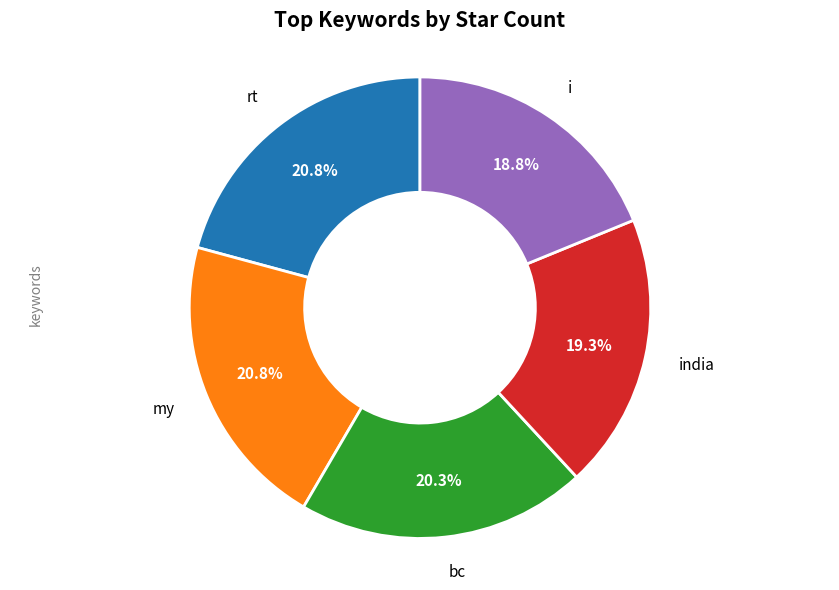

Is there a majority slice in this chart?

No